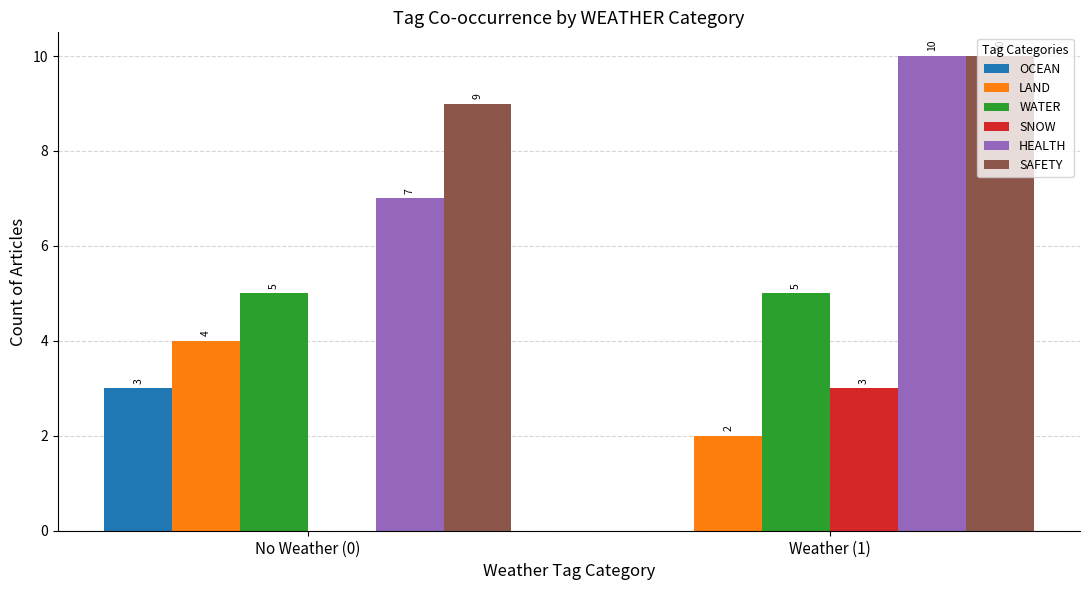

What is the sum of the WATER values at Weather (1) and No Weather (0)?

10